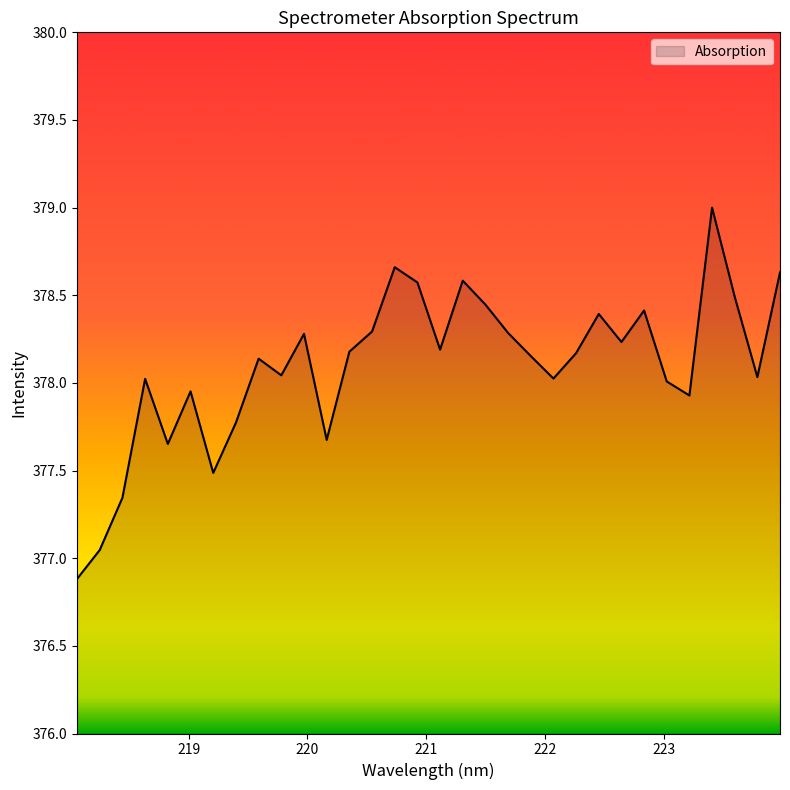

What is the difference between the maximum and minimum values?

2.1